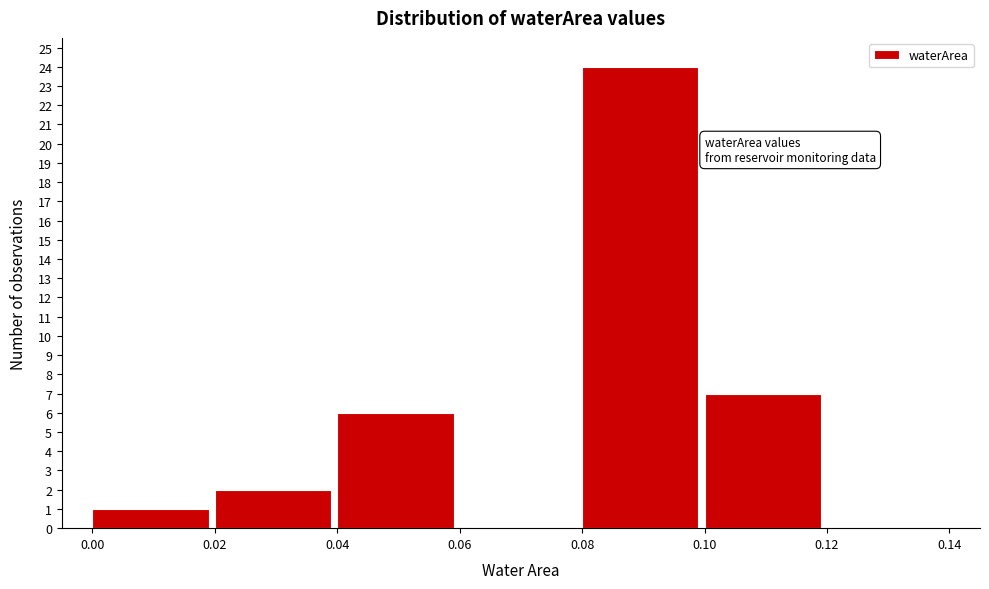

Reading left to right, transcribe this chart: for each bar, give the range it covers on the x-axis and its height. The values are not printed on the chart, so give them approximately, as read against the axis.

0.00 to 0.02: 1
0.02 to 0.04: 2
0.04 to 0.06: 6
0.06 to 0.08: 0
0.08 to 0.10: 24
0.10 to 0.12: 7
0.12 to 0.14: 0